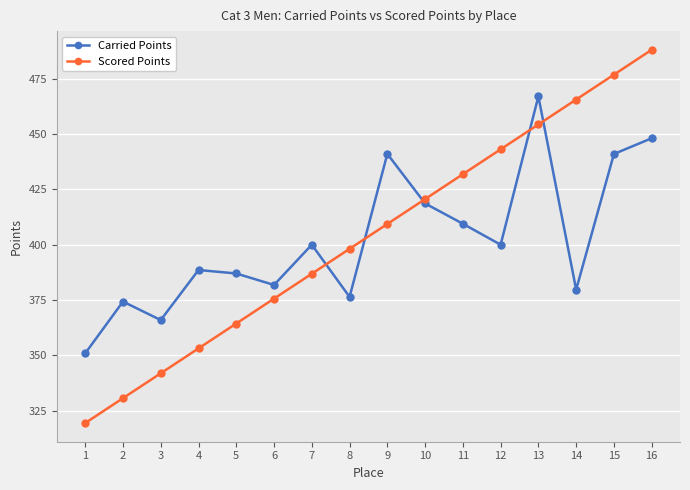

What is the difference between the Carried Points values at 3 and 6?

15.9